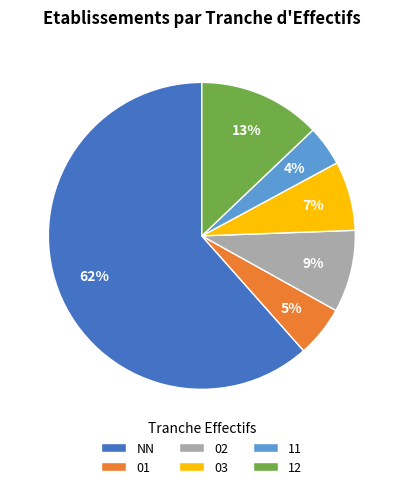

Rank the categories by value from lowest to highest.

11, 01, 03, 02, 12, NN